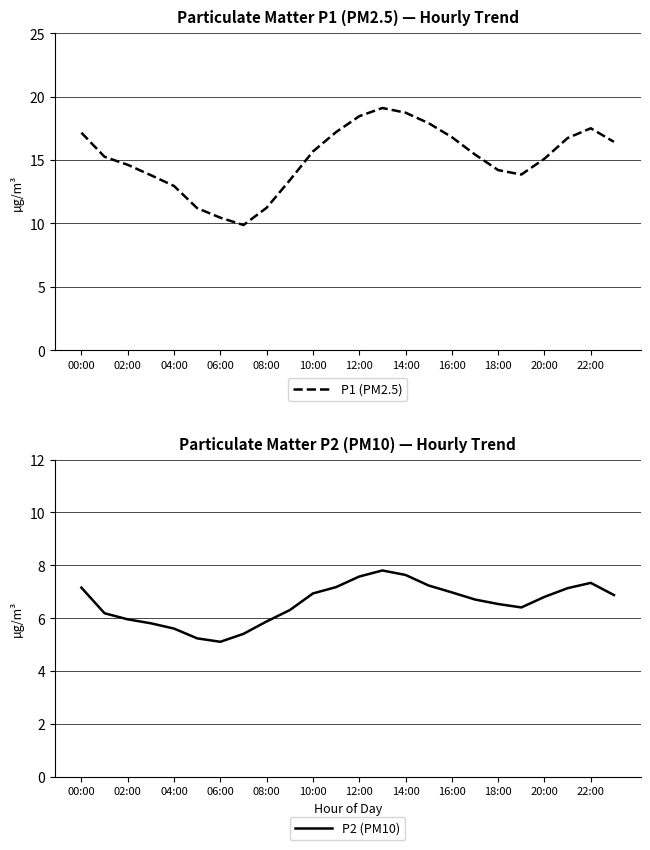

True or false: P2 (PM10) and P1 (PM2.5) cross at least once.

False